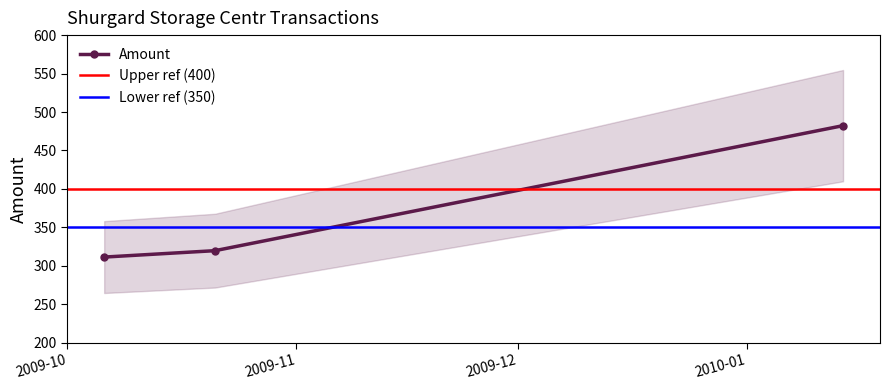

Reading right to left, extract all data points from this chart.

2010-01-14=482.3	2009-10-21=319.8	2009-10-06=311.4